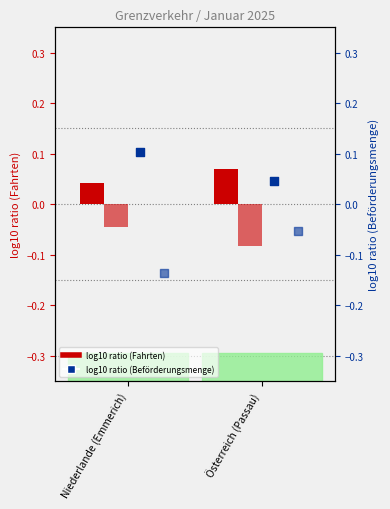

Is the value of Ausgang Beförderungsmenge at Österreich (Passau) greater than the value of Eingang Fahrten at Österreich (Passau)?

No